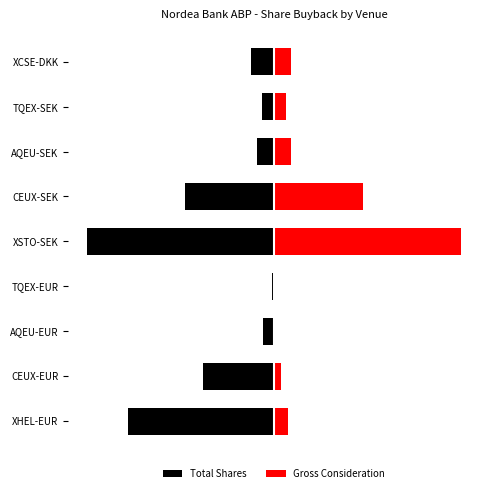

Rank the series by their maximum value, from lowest to highest.

Total Shares, Gross Consideration